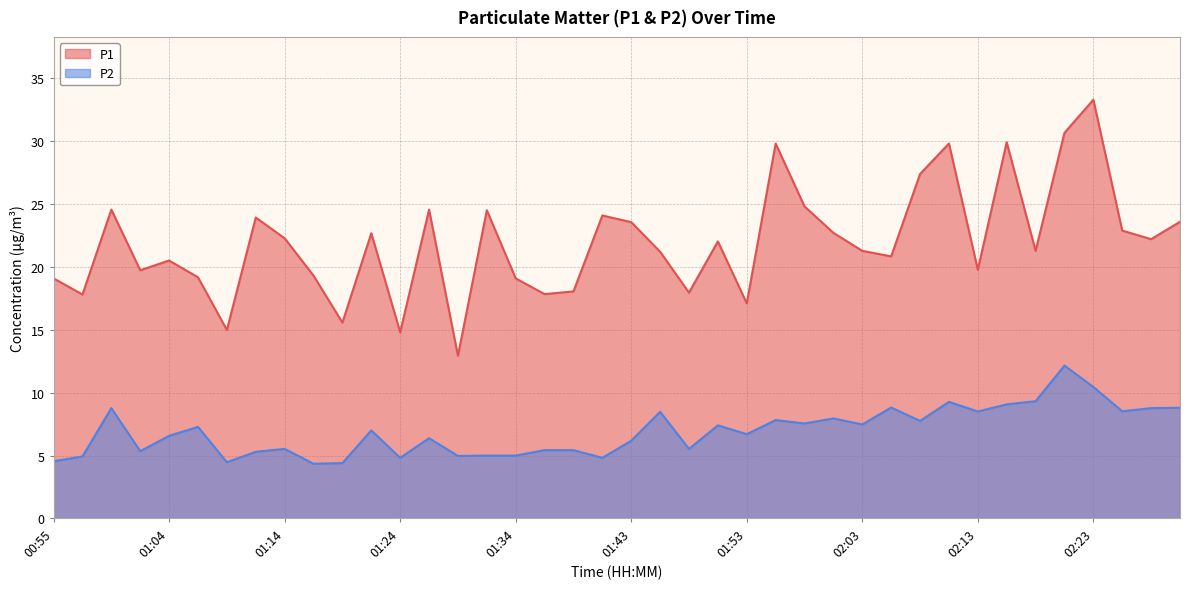

Reading left to right, transcribe all the data shown in this chart.

P1: 19.1	17.8	24.6	19.7	20.5	19.2	15.0	23.9	22.3	19.3	15.6	22.7	14.8	24.6	12.9	24.5	19.1	17.8	18.1	24.1	23.6	21.2	17.9	22.0	17.1	29.8	24.8	22.7	21.3	20.8	27.4	29.8	19.8	29.9	21.3	30.6	33.3	22.9	22.2	23.6
P2: 4.5	4.9	8.8	5.3	6.6	7.3	4.5	5.3	5.5	4.3	4.4	7.0	4.8	6.4	5.0	5.0	5.0	5.4	5.4	4.8	6.2	8.5	5.5	7.4	6.7	7.8	7.5	8.0	7.5	8.8	7.8	9.3	8.5	9.1	9.3	12.2	10.4	8.5	8.8	8.8